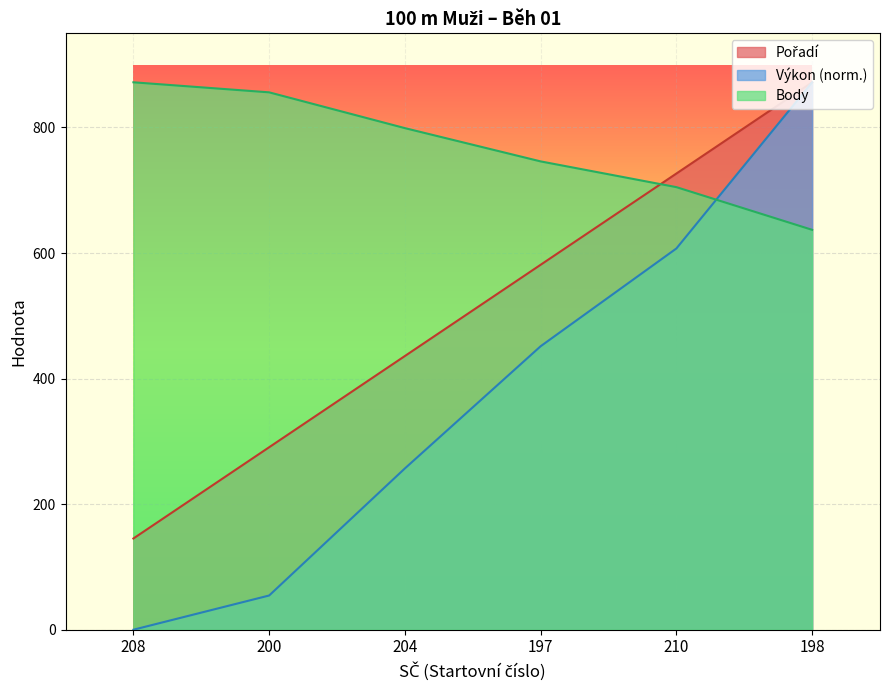

Which series changed the most between 197 and 210?

Výkon (norm.)